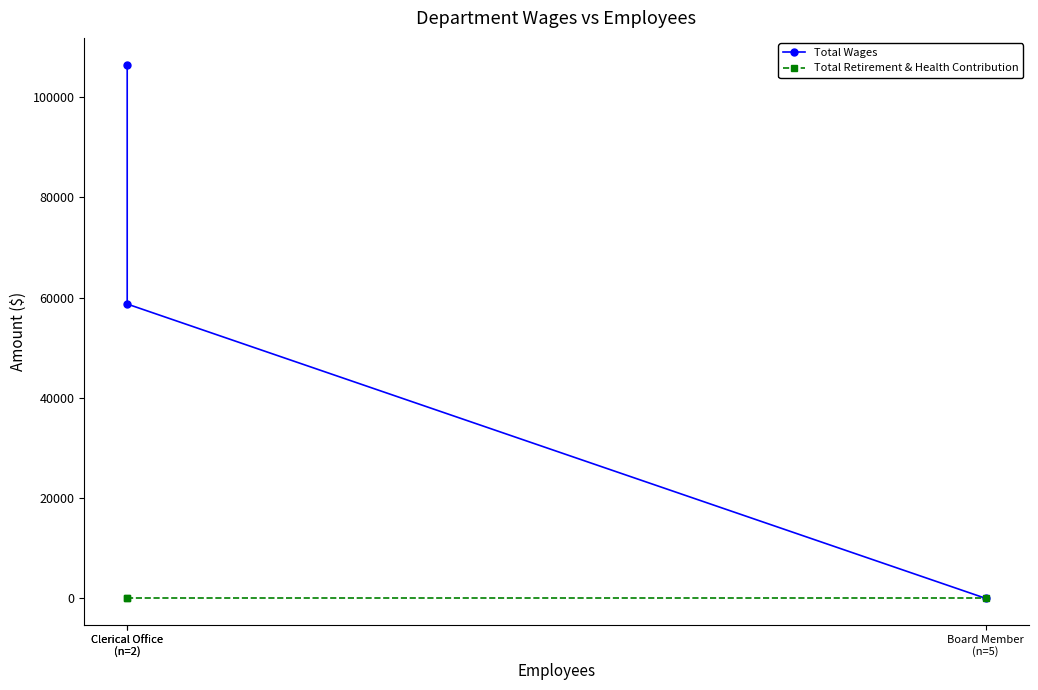

Reading left to right, what are all the values shown in this chart?

Total Wages: 106513	58730	0
Total Retirement & Health Contribution: 0	0	0